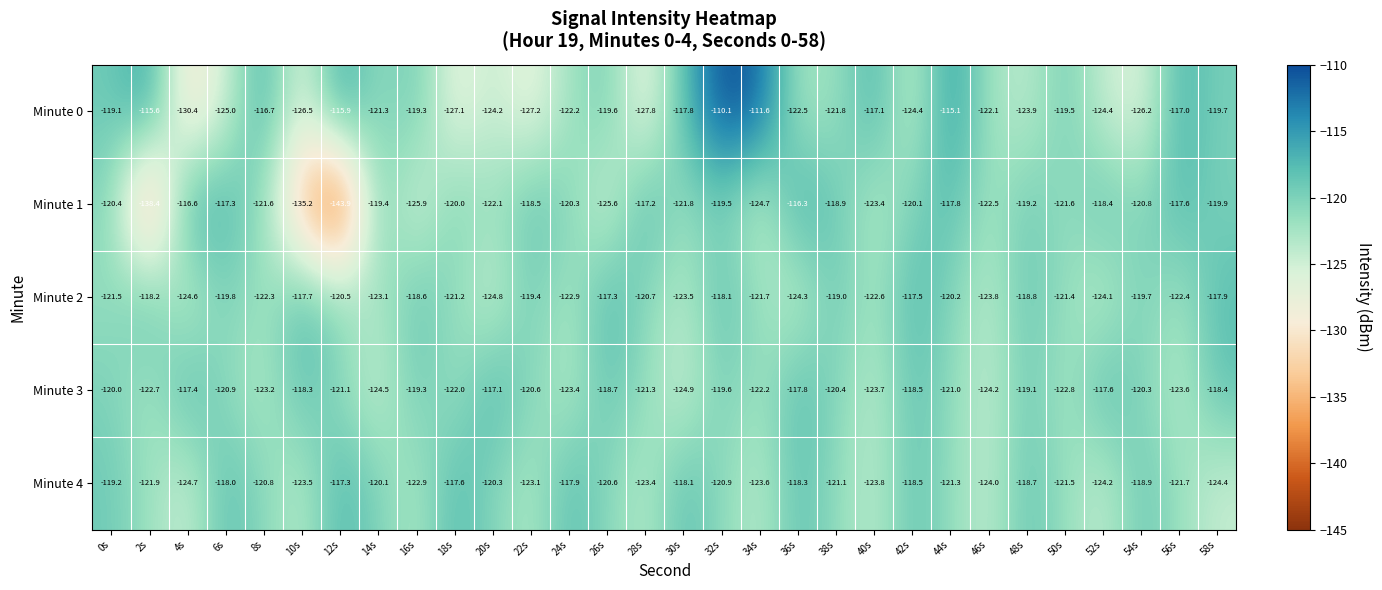

What is the difference between the maximum and second lowest values in the Minute 1 series?

22.1